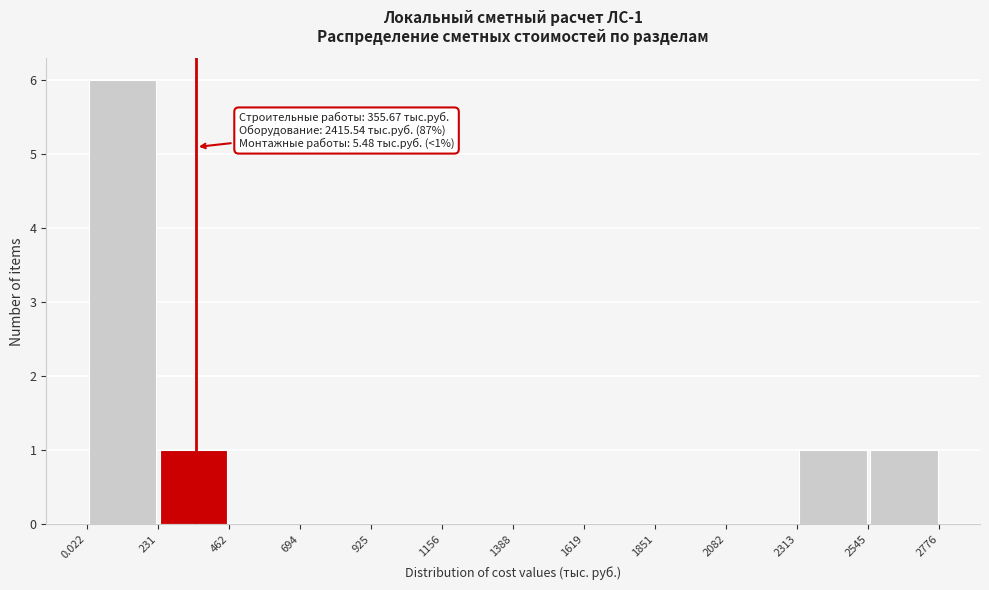

Which range on the x-axis has the tallest bar?

0.022 to 231